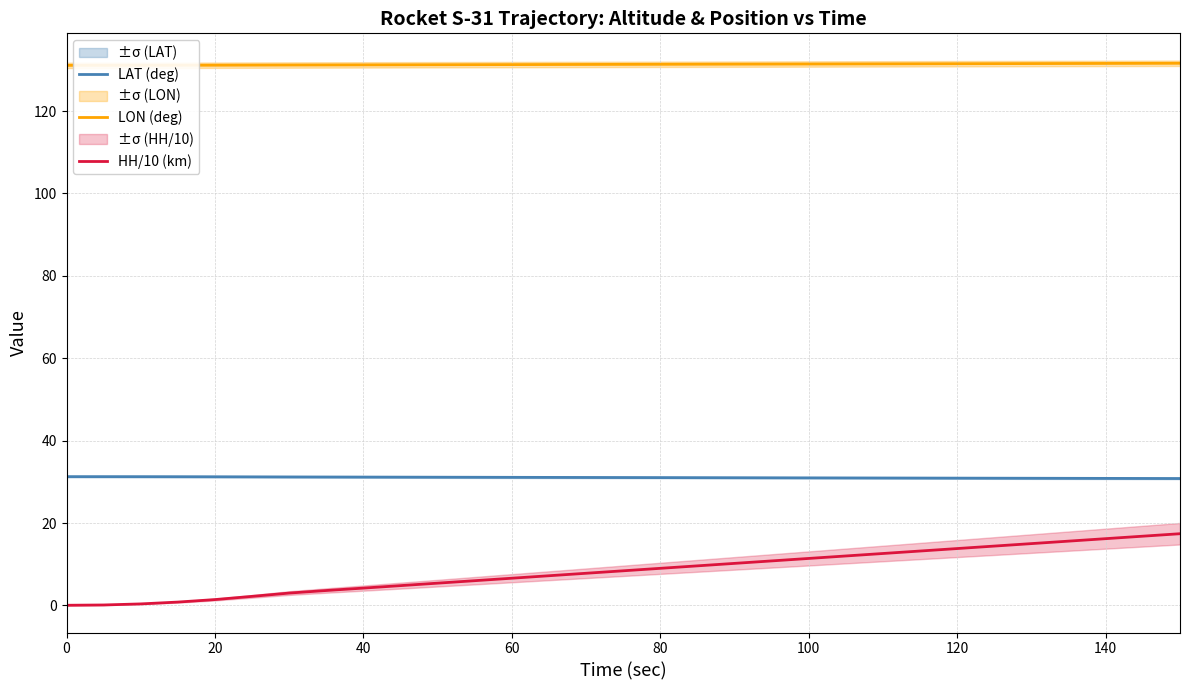

What is the minimum value for LON (deg)?

131.1